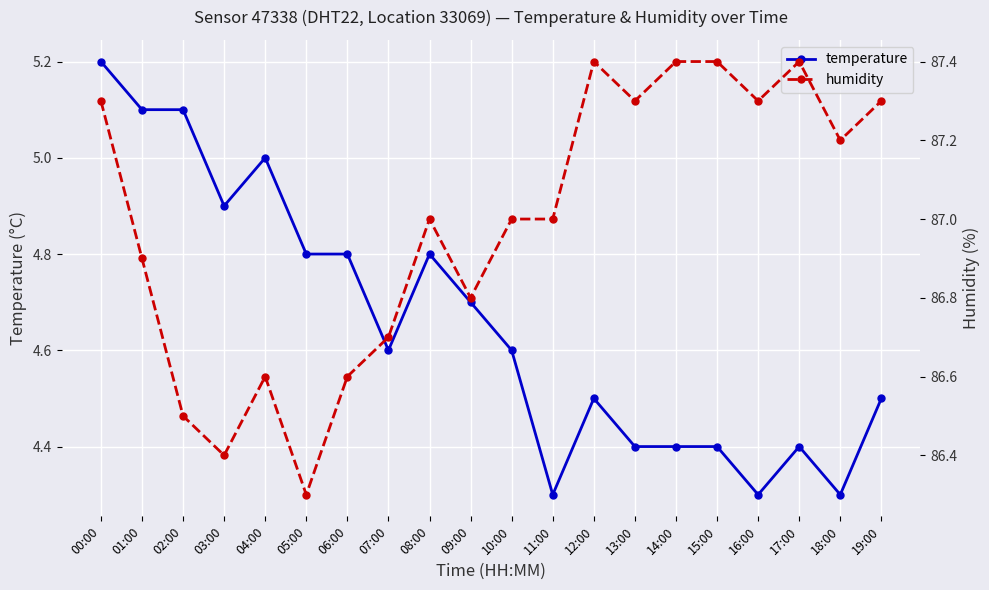

List the series in order of their overall mean, lowest first.

temperature, humidity